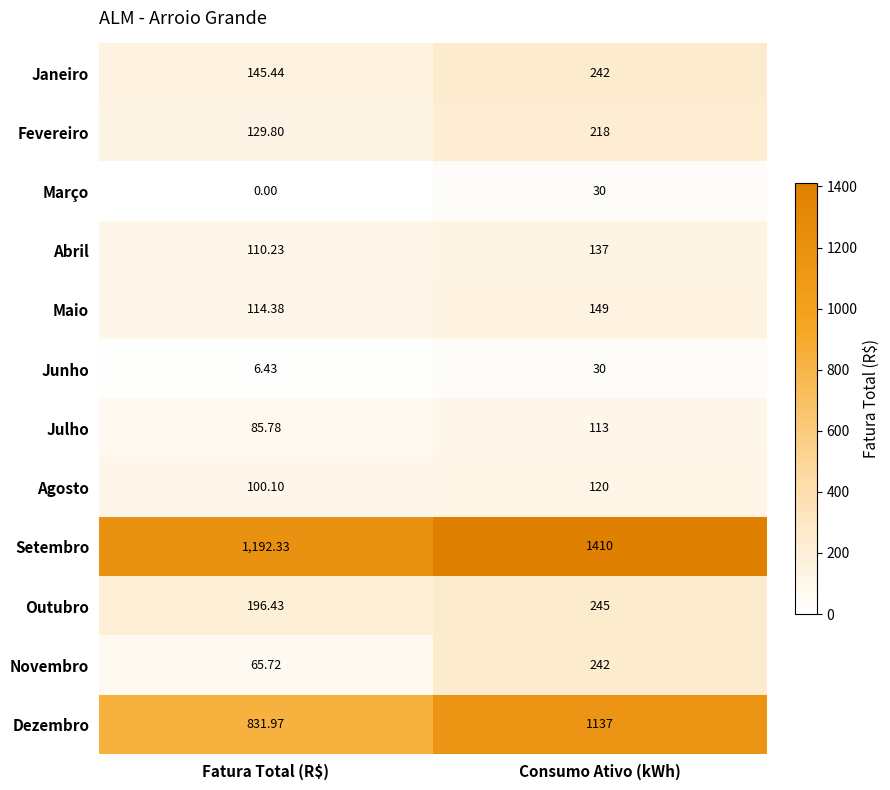

At which category is the sum across all series the highest?

Consumo Ativo (kWh)